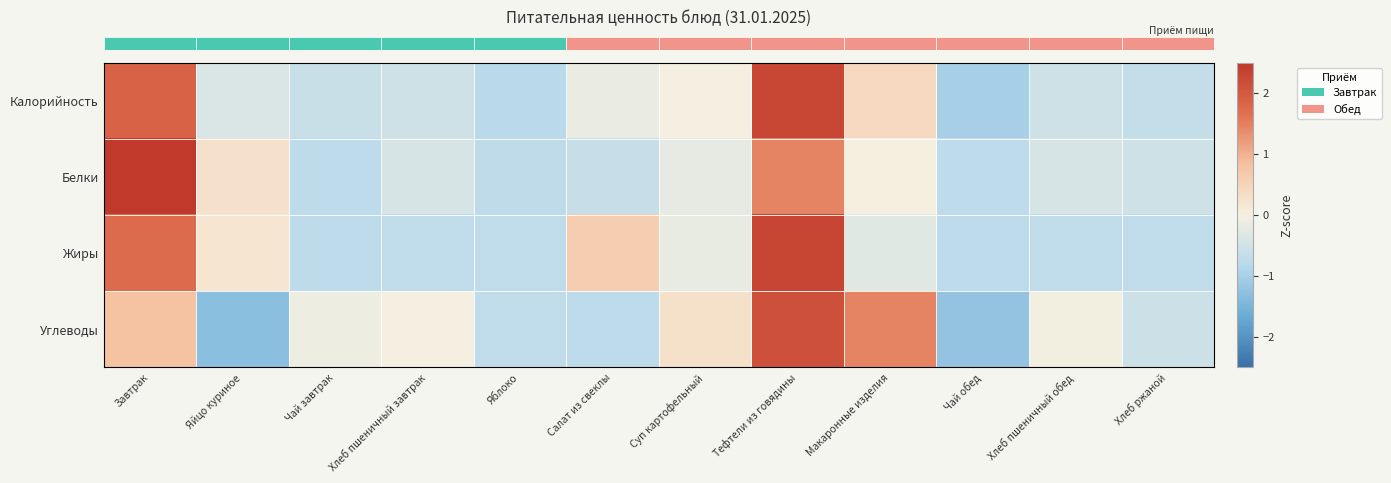

Between Яйцо куриное and Тефтели из говядины, which series saw the biggest shift?

row_3